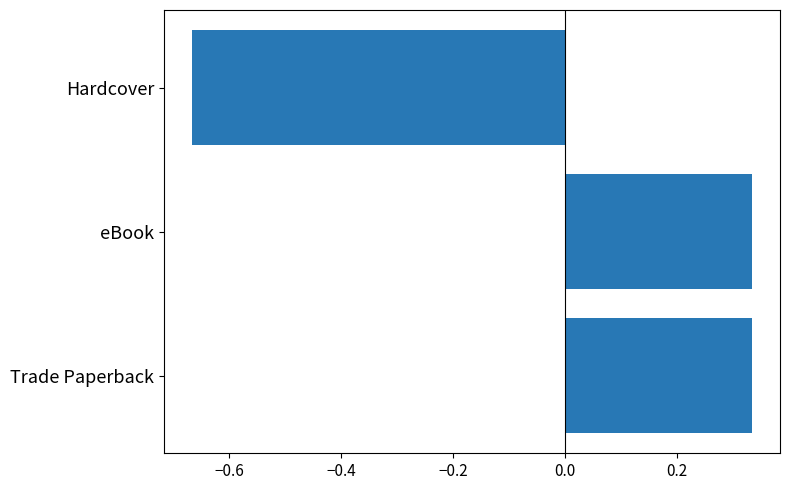

Does the chart contain any negative values?

Yes